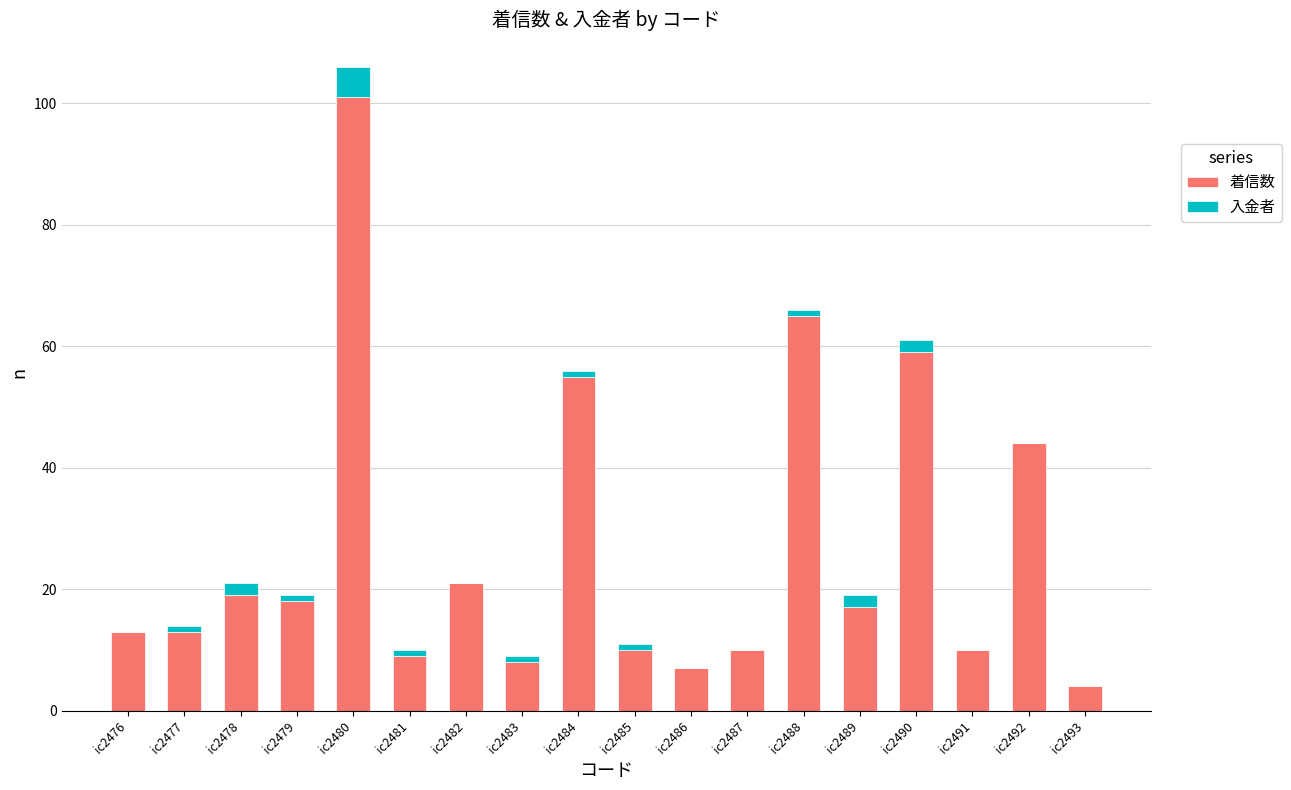

Which category has the highest value in the 着信数 series?

ic2480